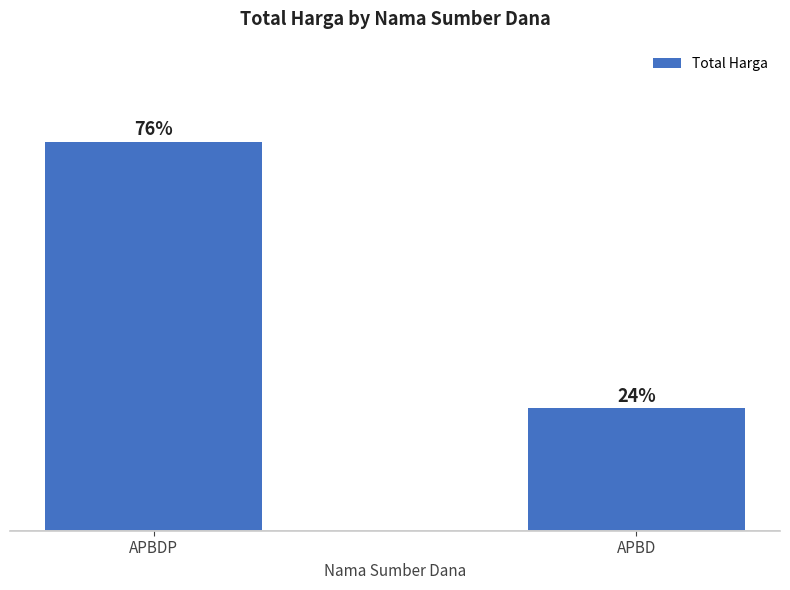

True or false: the data shows 40.3 at APBD.

False